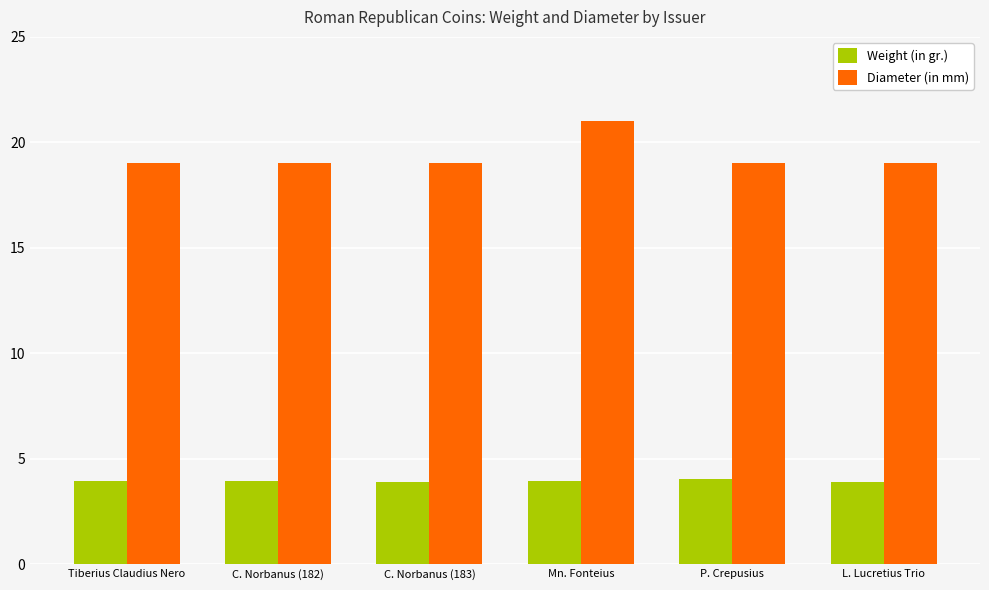

Count the Diameter (in mm) values in the range 19 to 20.

5